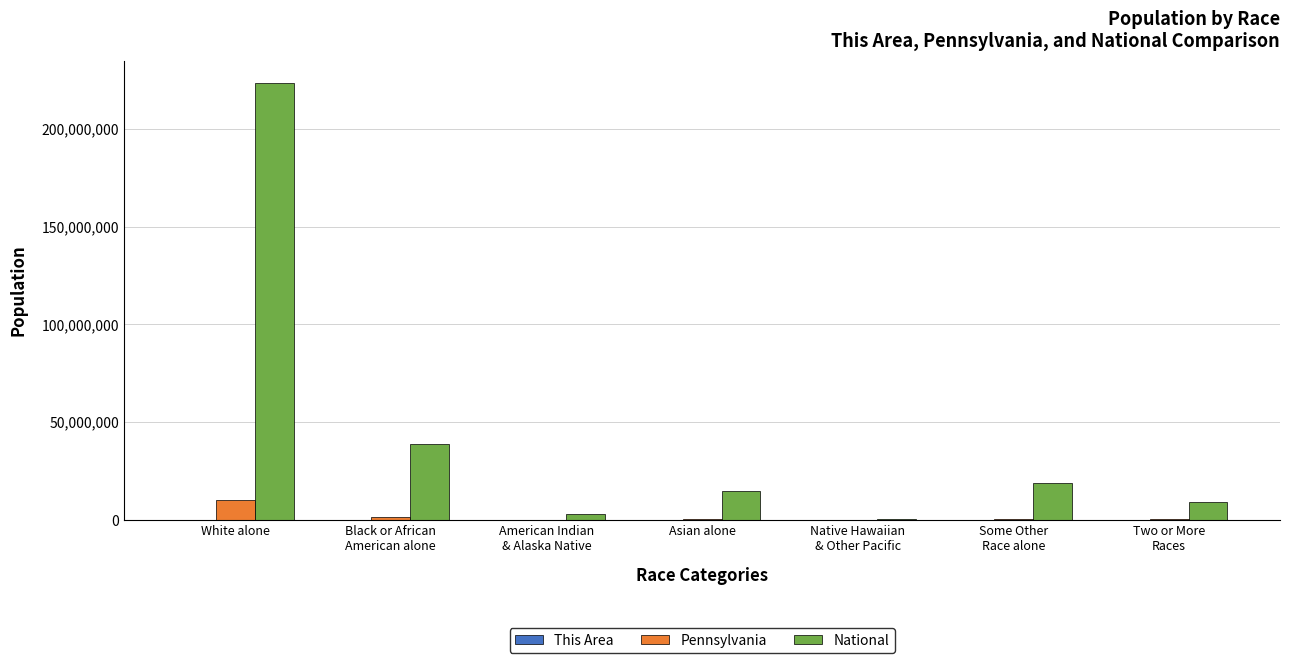

How many groups of bars are there?

7